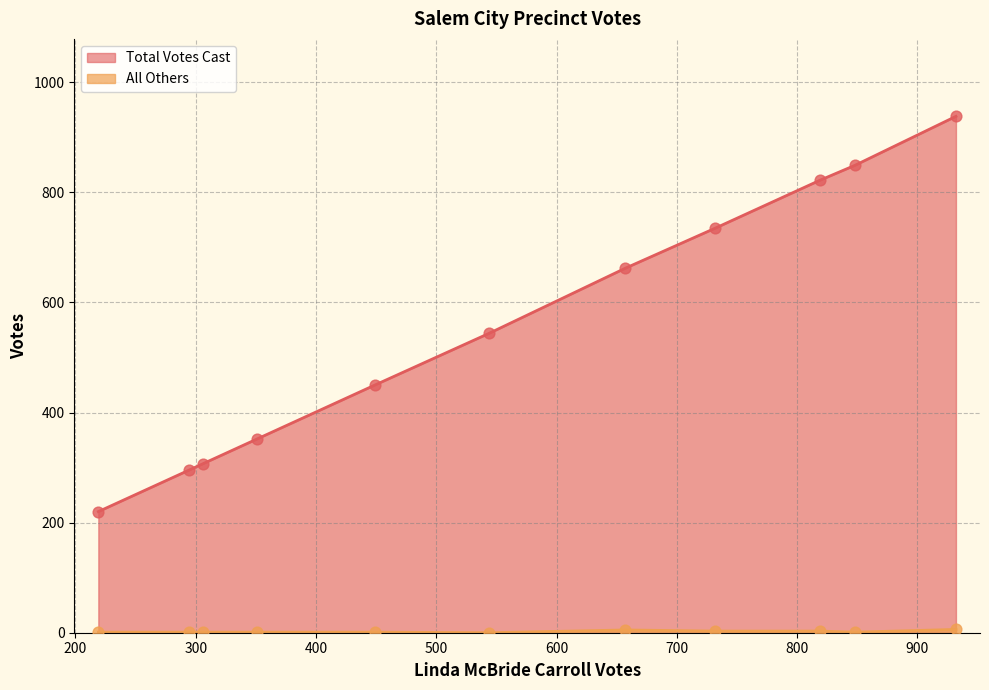

What are all the series names shown in the legend?

Total Votes Cast, All Others